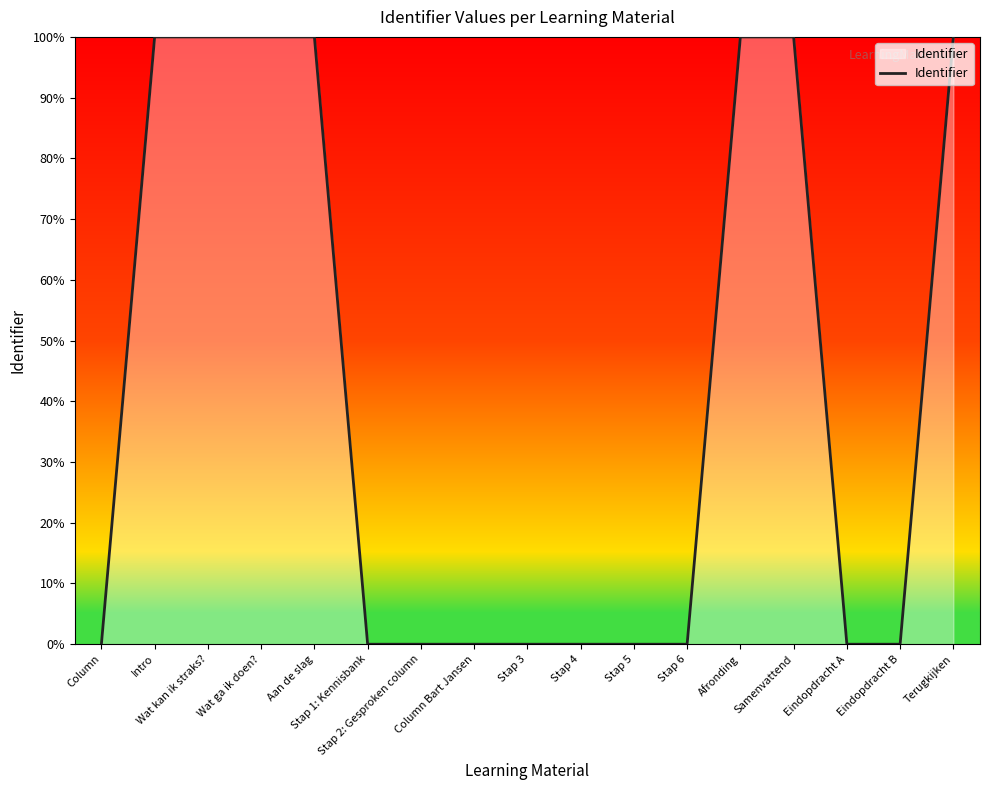

What position from the left is Afronding?

13